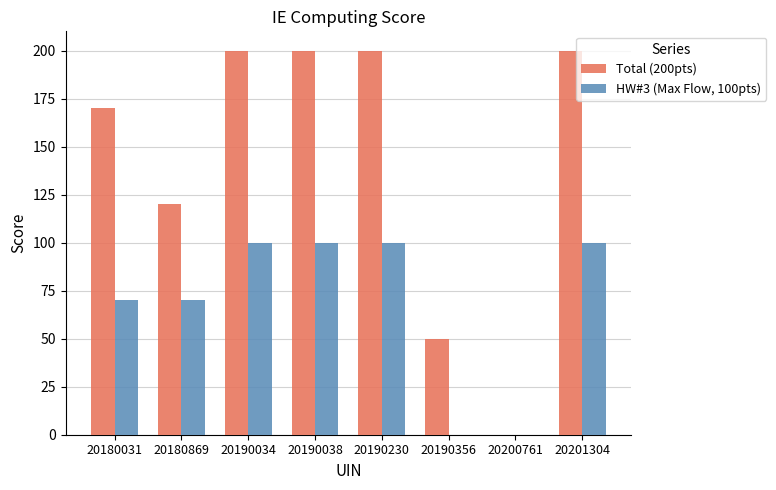

Is the value of HW#3 (Max Flow, 100pts) at 20180869 greater than the value of Total (200pts) at 20190230?

No